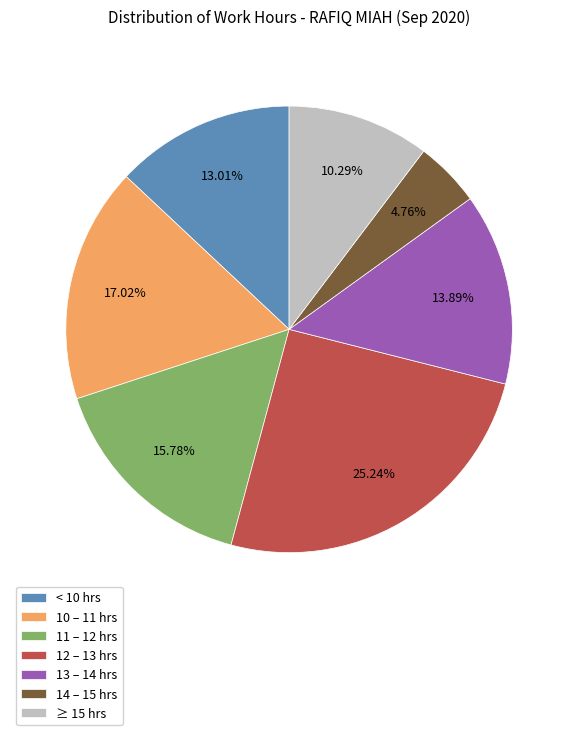

Does 11 – 12 hrs represent more than half of the total?

No